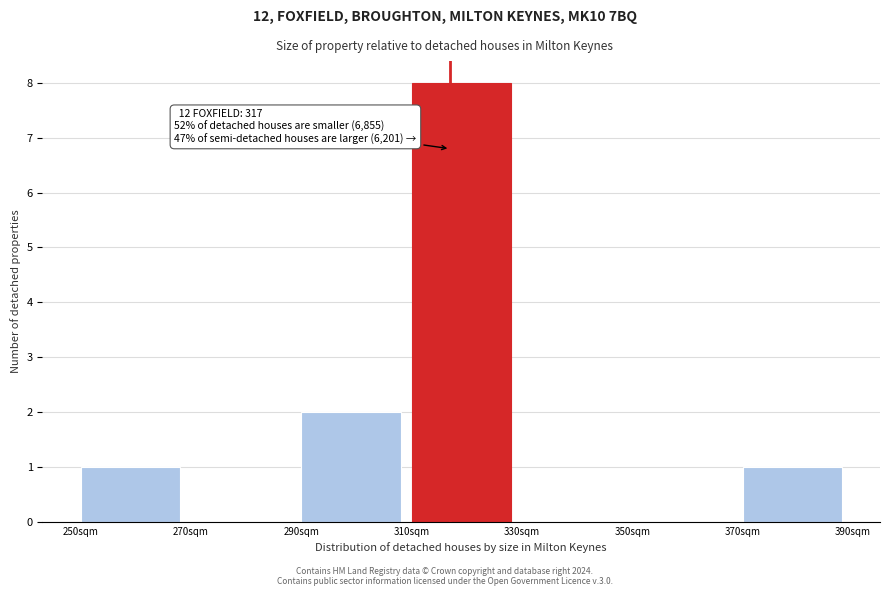

Over which range of the x-axis is the bar tallest?

310 to 330